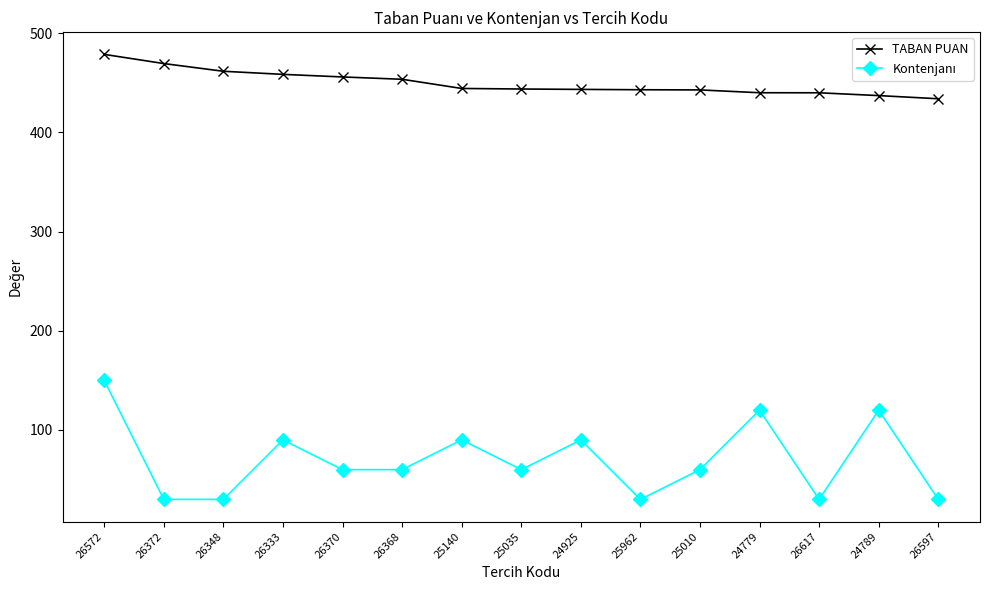

What is the label of the 4th point from the left?

26333